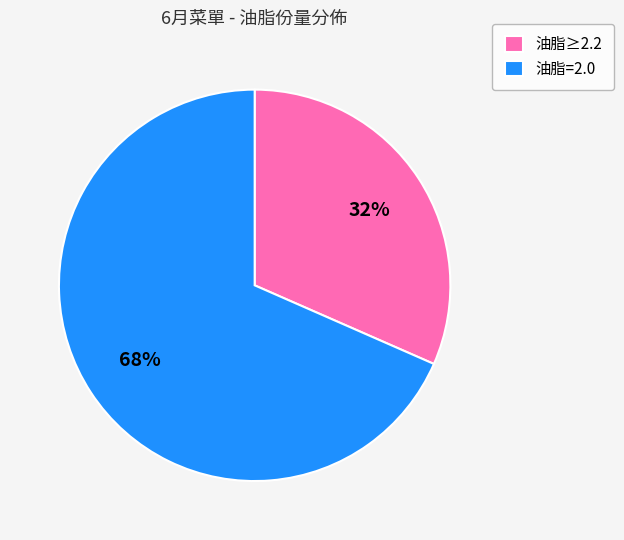

Does any single category account for the majority?

Yes